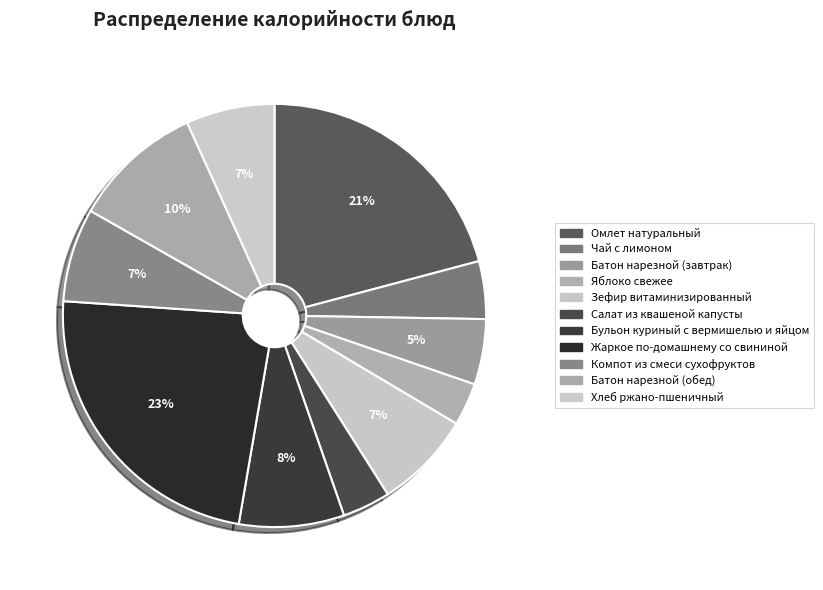

Between Жаркое по-домашнему со свининой and Батон нарезной (обед), which is larger?

Жаркое по-домашнему со свининой